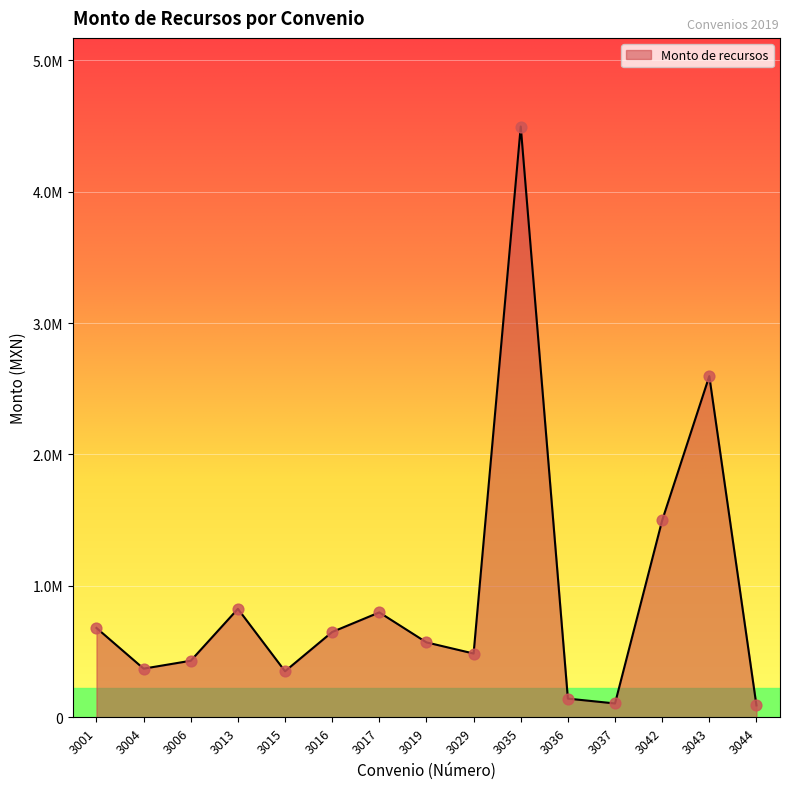

What is the change in value from 3006 to 3044?

-340000.0